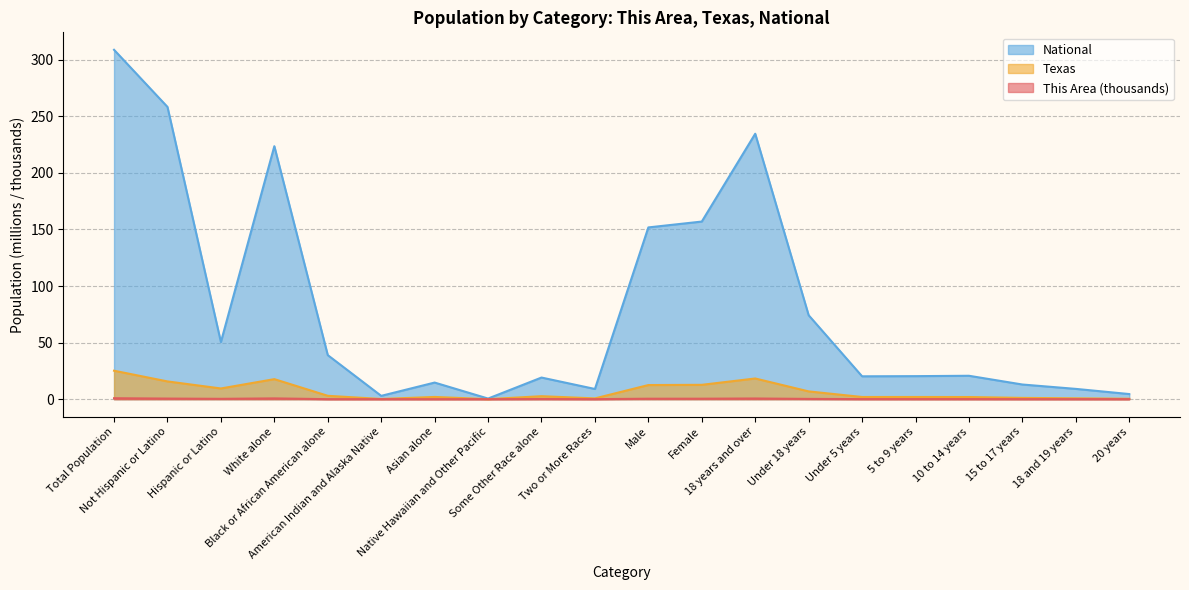

Rank the series by their maximum value, from highest to lowest.

National, Texas, This Area (thousands)